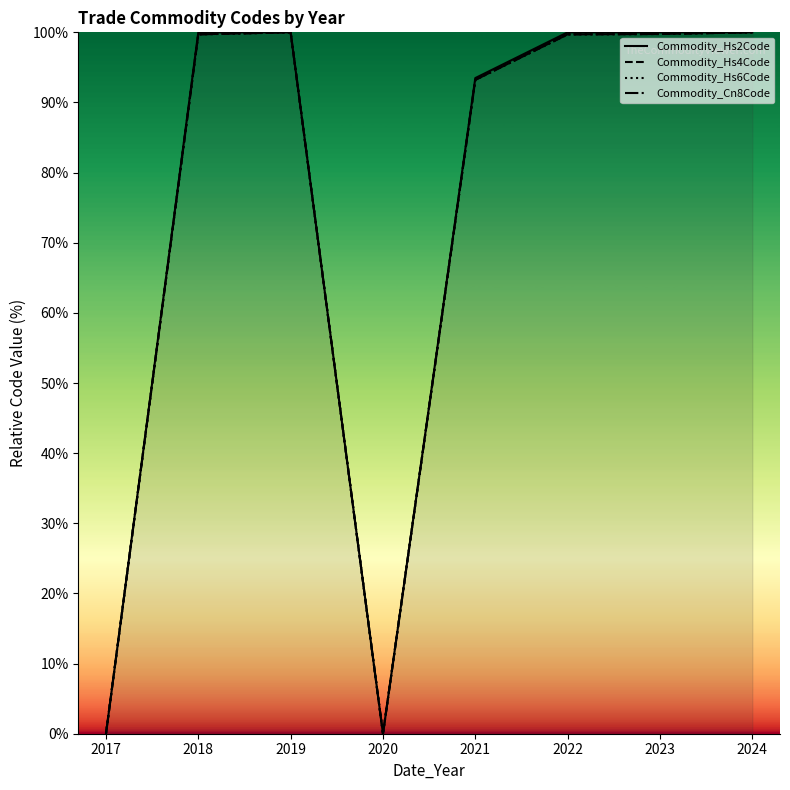

How many intersections are there between Commodity_Cn8Code and Commodity_Hs4Code?

2